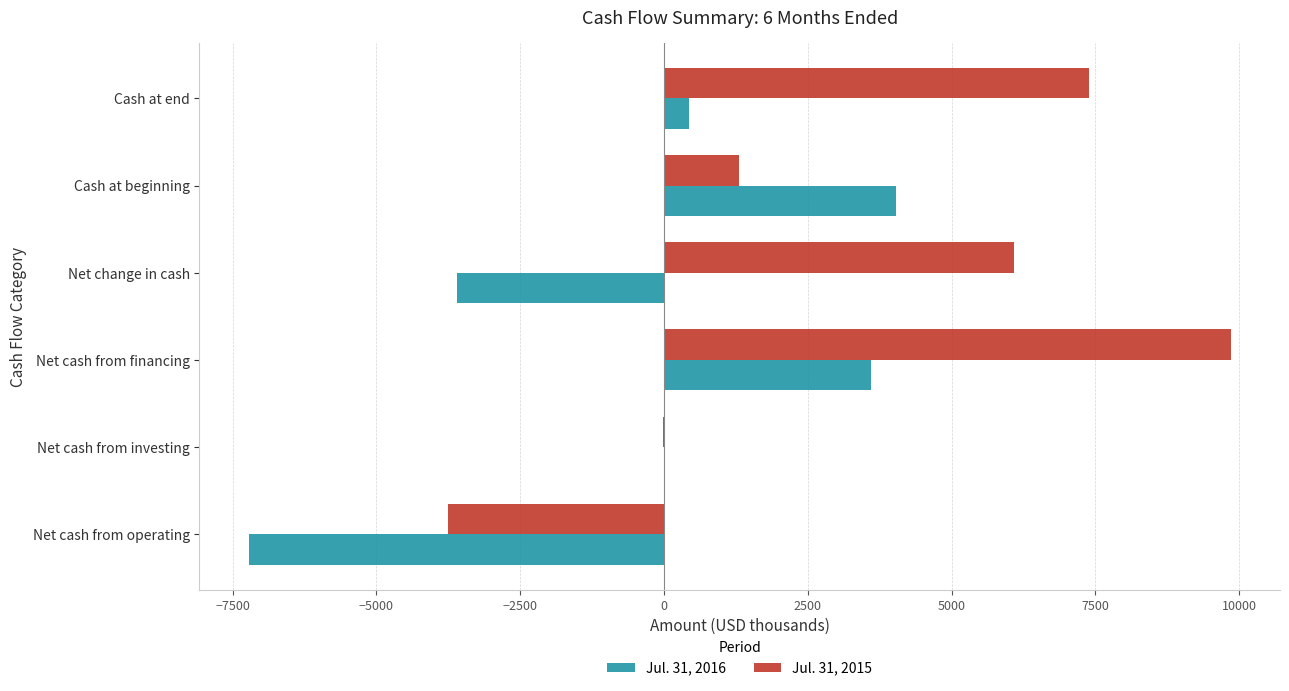

At which category is the sum across all series the highest?

Net cash from financing